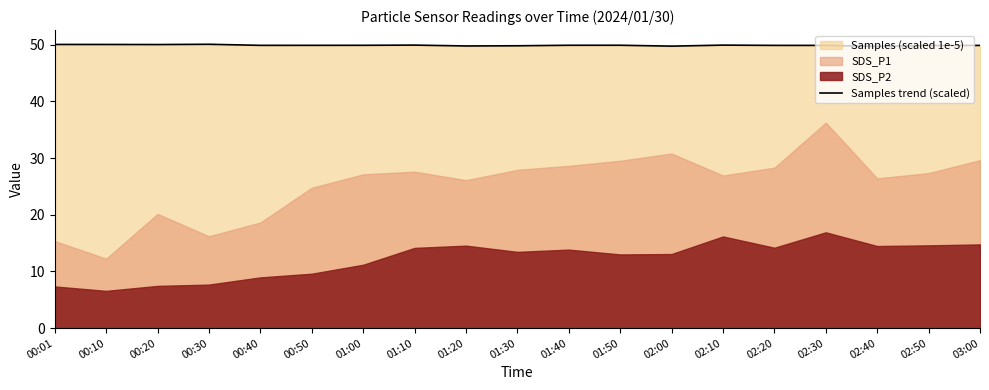

What is the approximate value at 00:30?

50.1